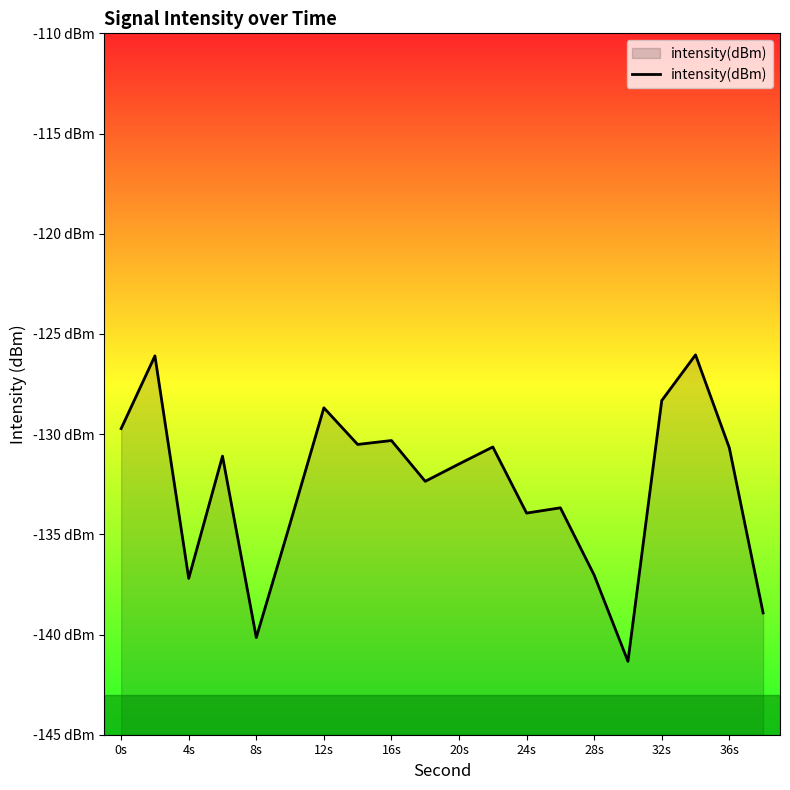

What is the value of the 11th point from the left?

-131.5